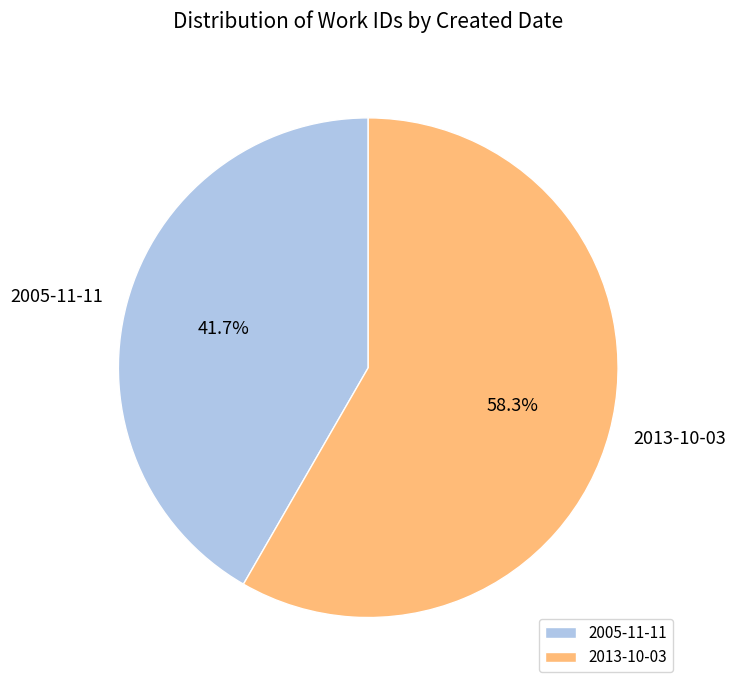

Which slice is the smallest?

2005-11-11